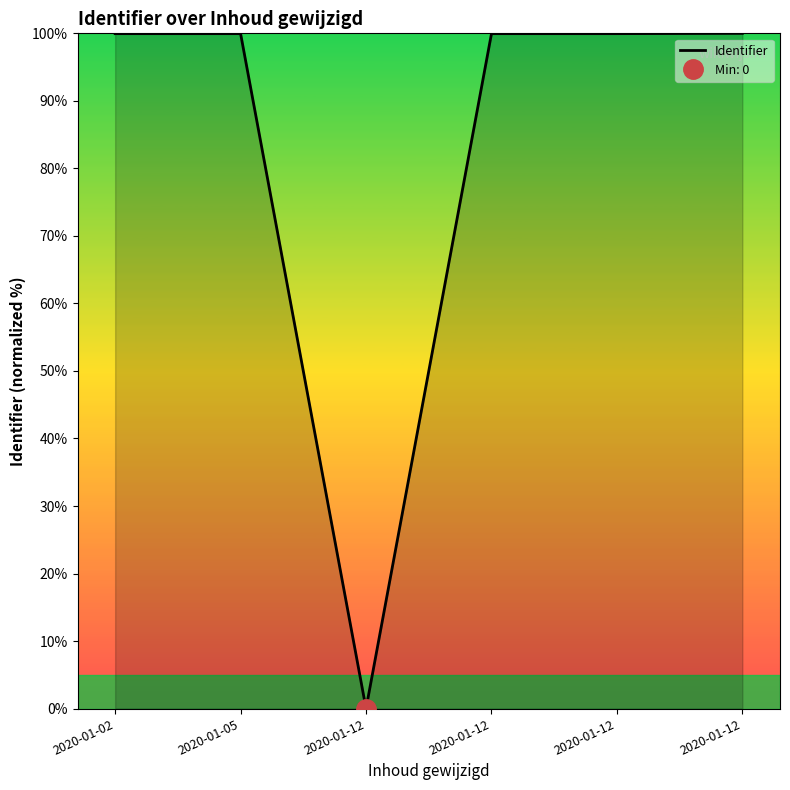

Does the chart display data point markers on the line(s)?

No